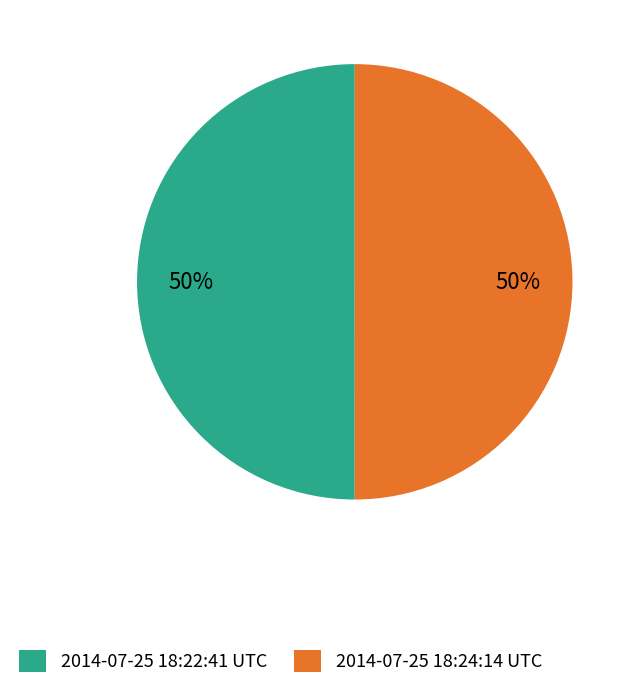

To the nearest percent, what is the average slice percentage?

50%